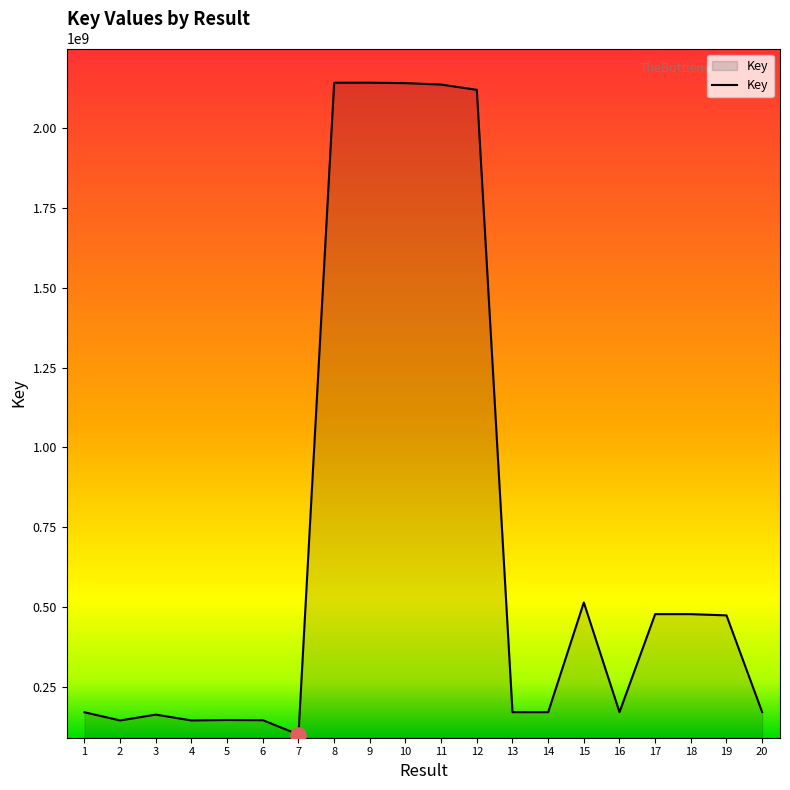

What is the change in value from 2 to 5?

+1418507